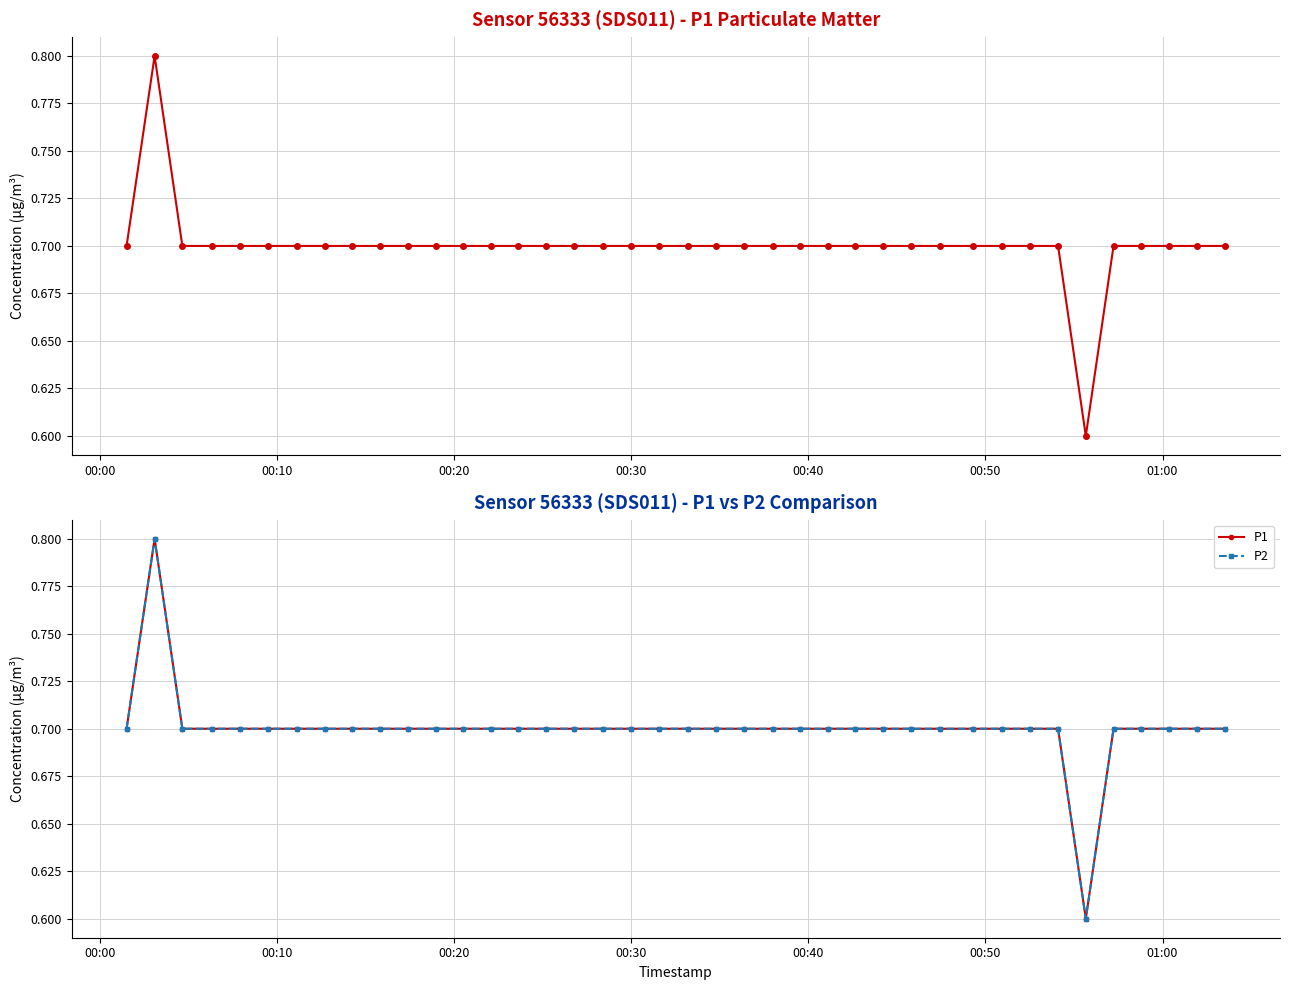

What is the lowest value of the P1 series?

0.6